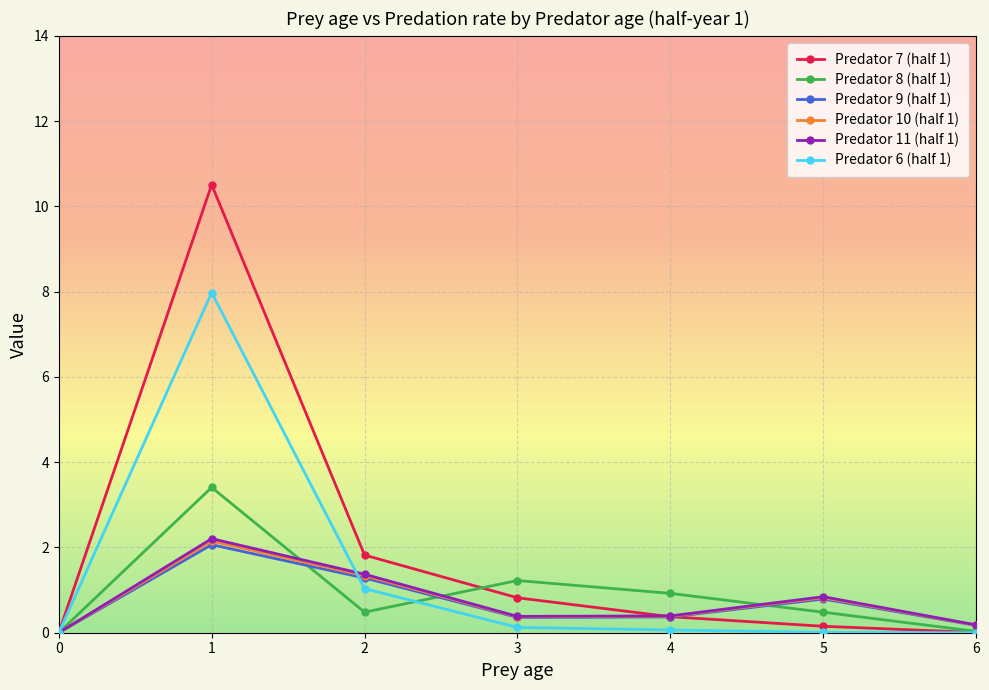

What is the sum of the Predator 9 (half 1) values at 4 and 3?

0.7